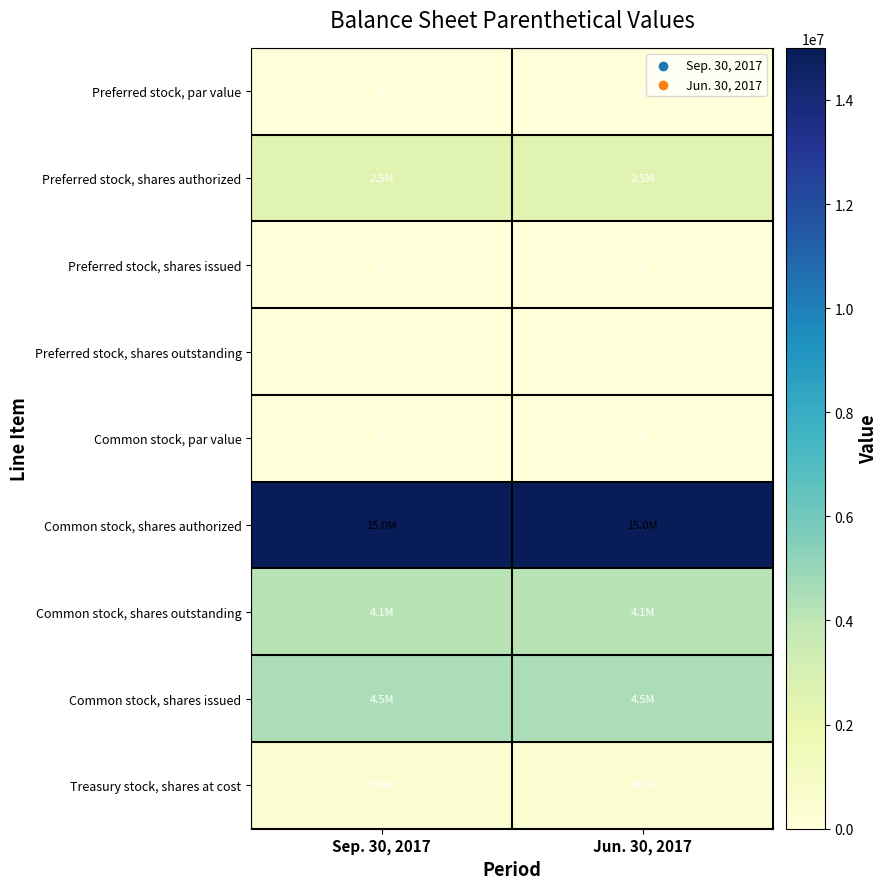

The value of Common stock, par value at Sep. 30, 2017 is 0. True or false?

True